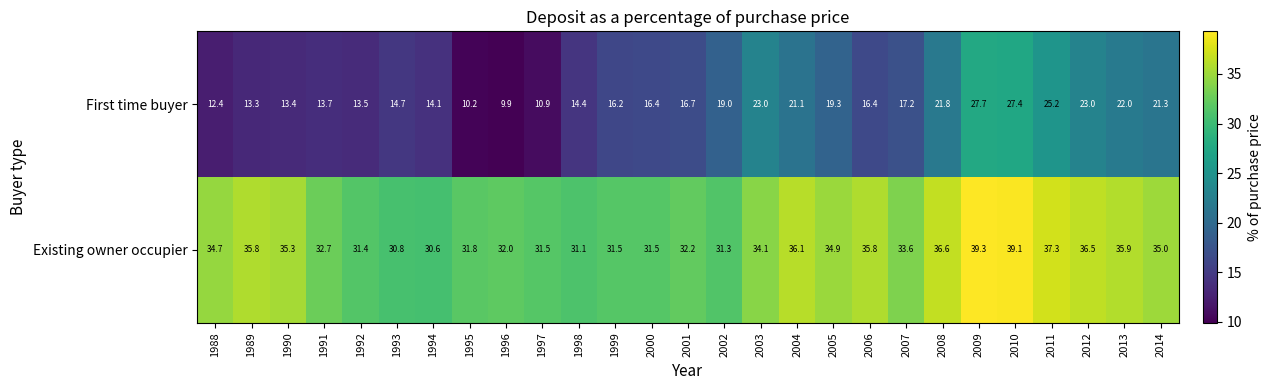

At 2007, list the series in order from smallest to largest.

First time buyer, Existing owner occupier